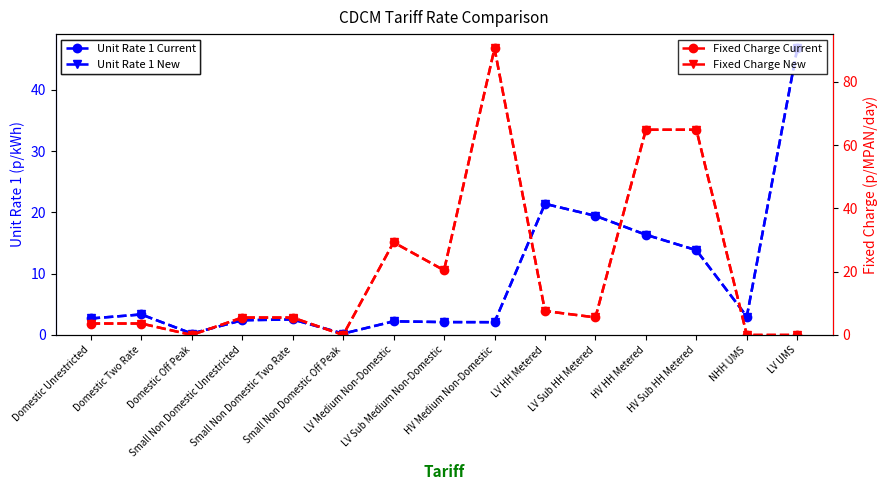

What is the label of the 14th point from the right?

Domestic Two Rate